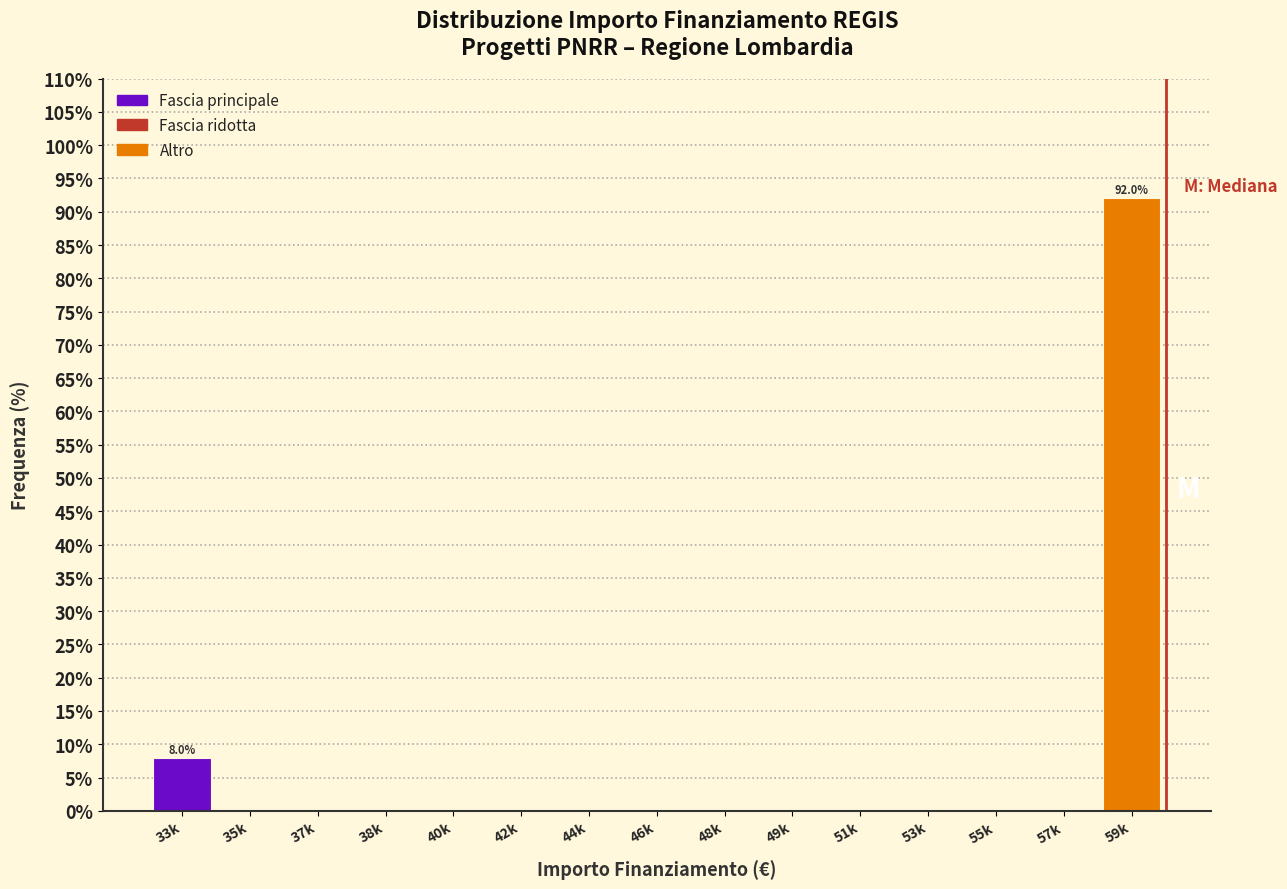

Reading right to left, extract all data points from this chart.

59k=92.0	57k=0.0	55k=0.0	53k=0.0	51k=0.0	49k=0.0	48k=0.0	46k=0.0	44k=0.0	42k=0.0	40k=0.0	38k=0.0	37k=0.0	35k=0.0	33k=8.0